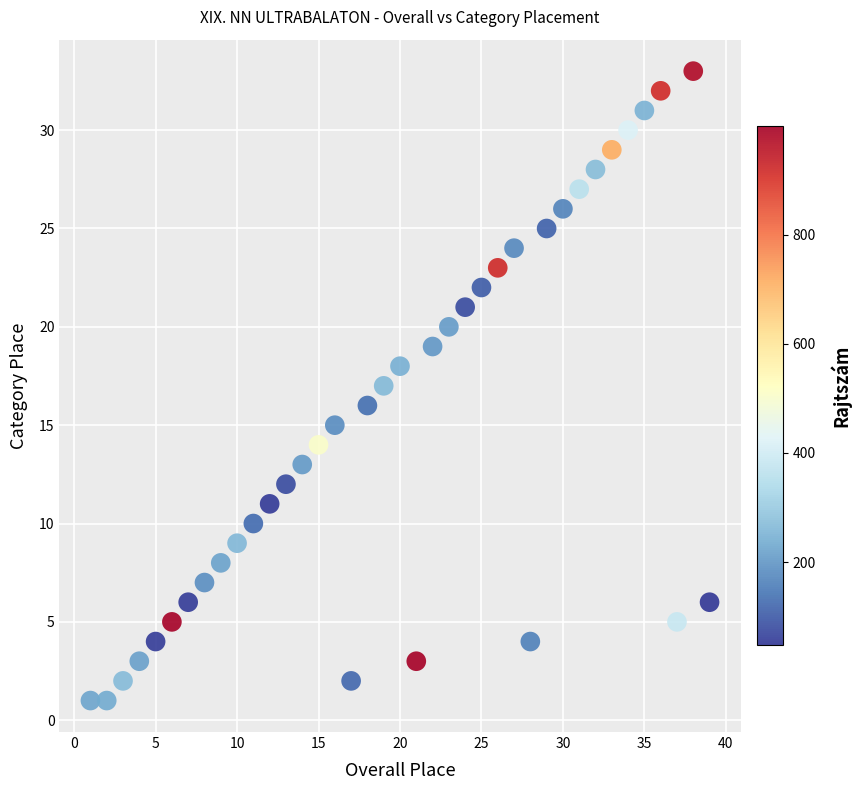

What is the range of X values (max minus min)?

38